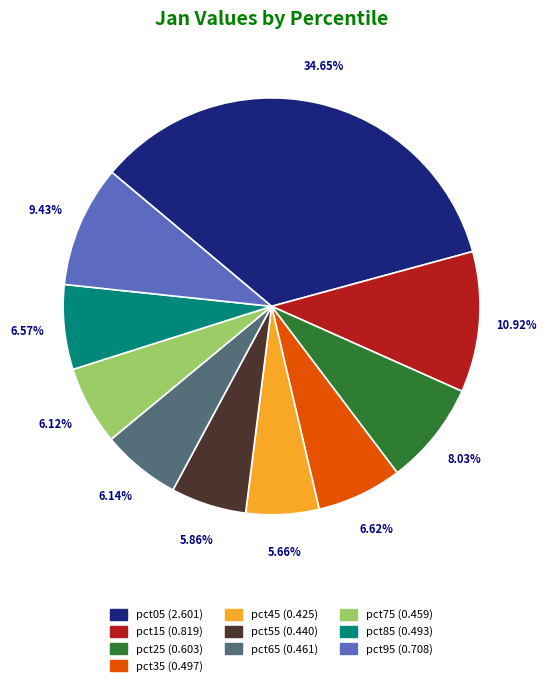

What is the ratio of the value at pct15 to the value at pct05?

0.3